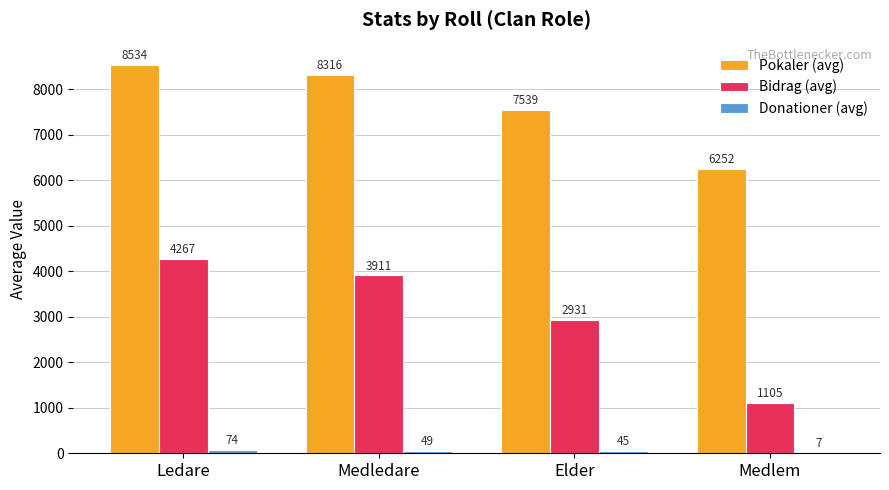

What is the maximum value for Pokaler (avg)?

8534.0